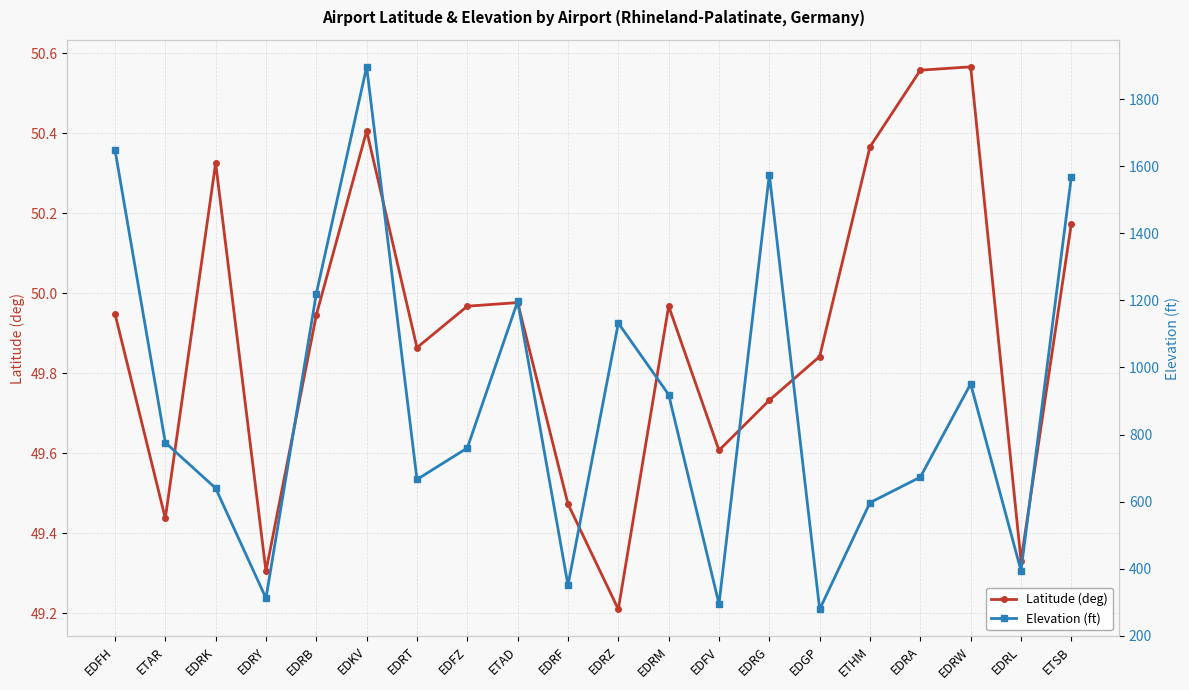

What are all the series names shown in the legend?

Latitude (deg), Elevation (ft)